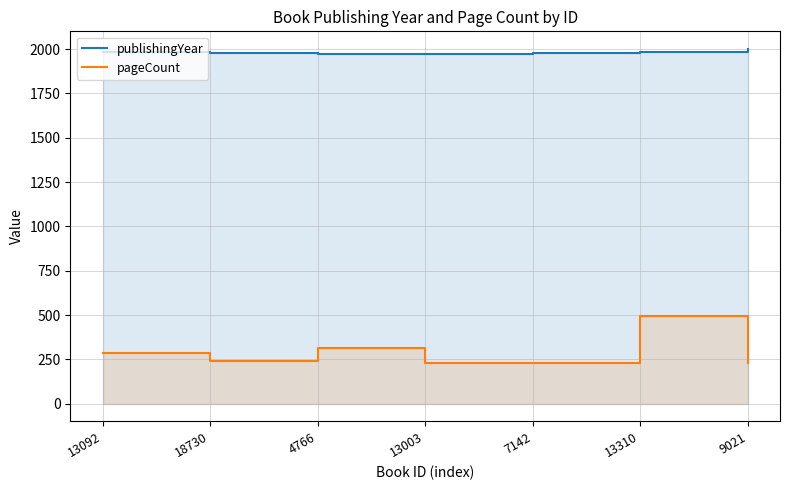

Rank the series by their maximum value, from highest to lowest.

publishingYear, pageCount